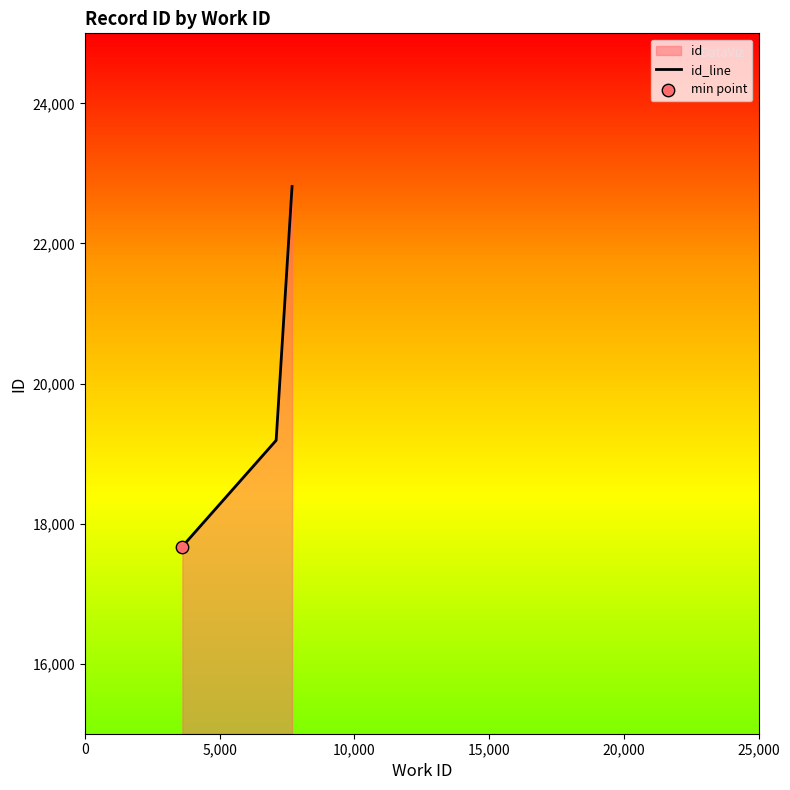

What is the change in value from 0 to 25,000?

+5149